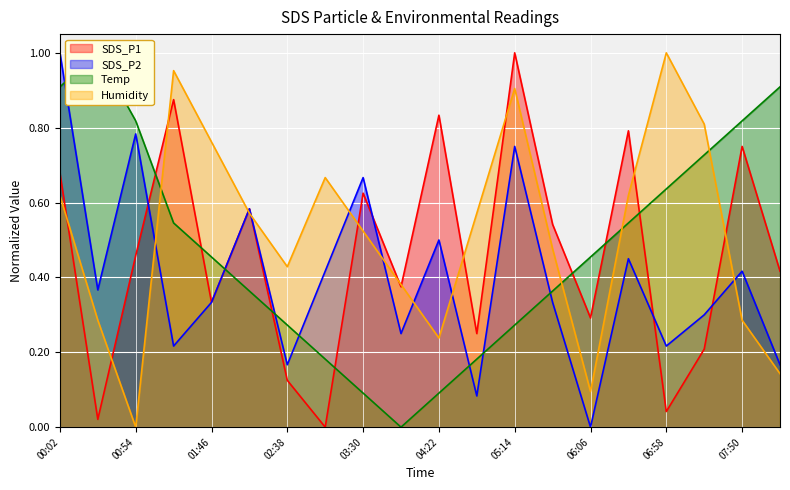

What position from the left is 08:16?

20